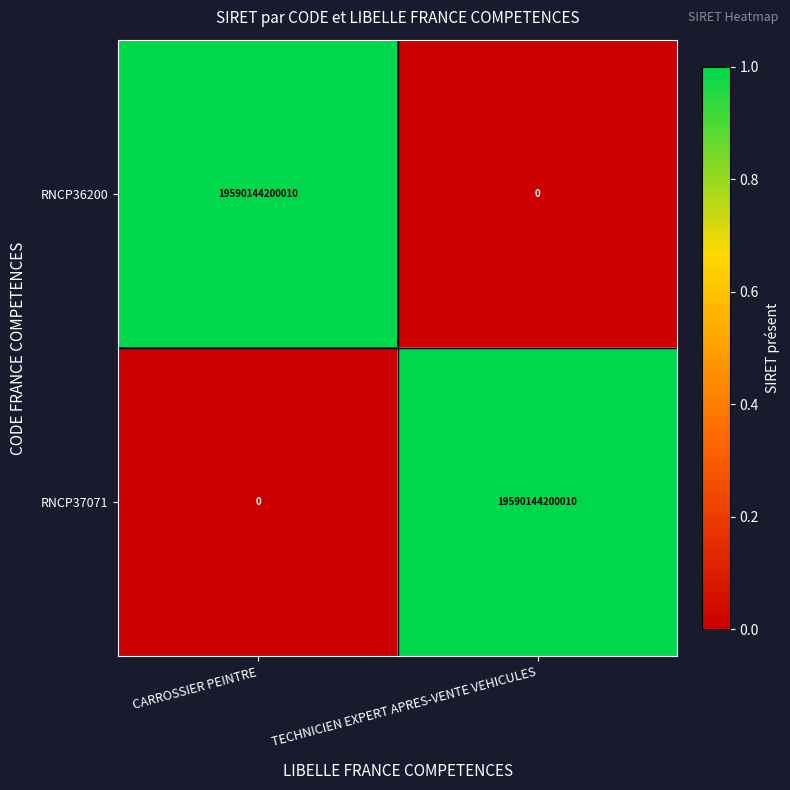

Reading left to right, transcribe all the data shown in this chart.

RNCP36200: 19590144200010	0
RNCP37071: 0	19590144200010